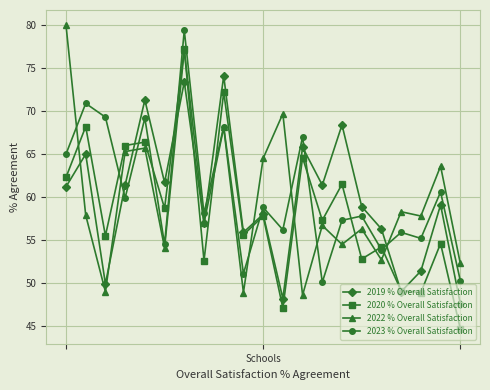

At how many categories does at least one series exceed 64?

11